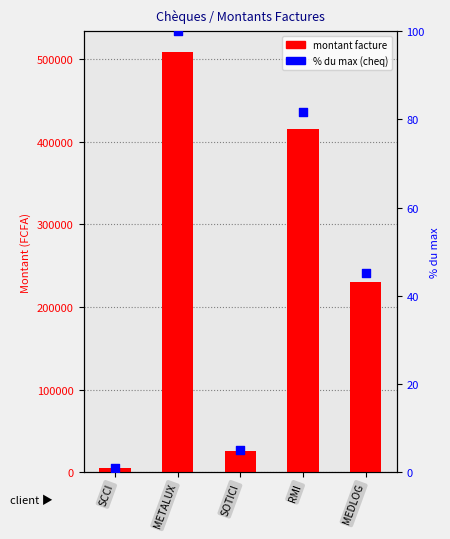

Which series reaches the maximum Y coordinate?

montant facture